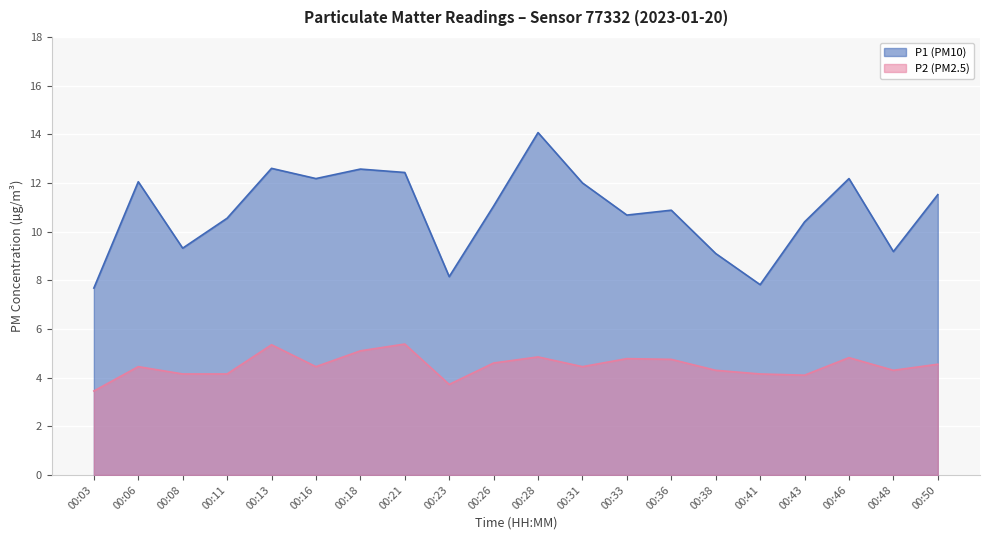

What is the total value across all series at 00:50?

16.1